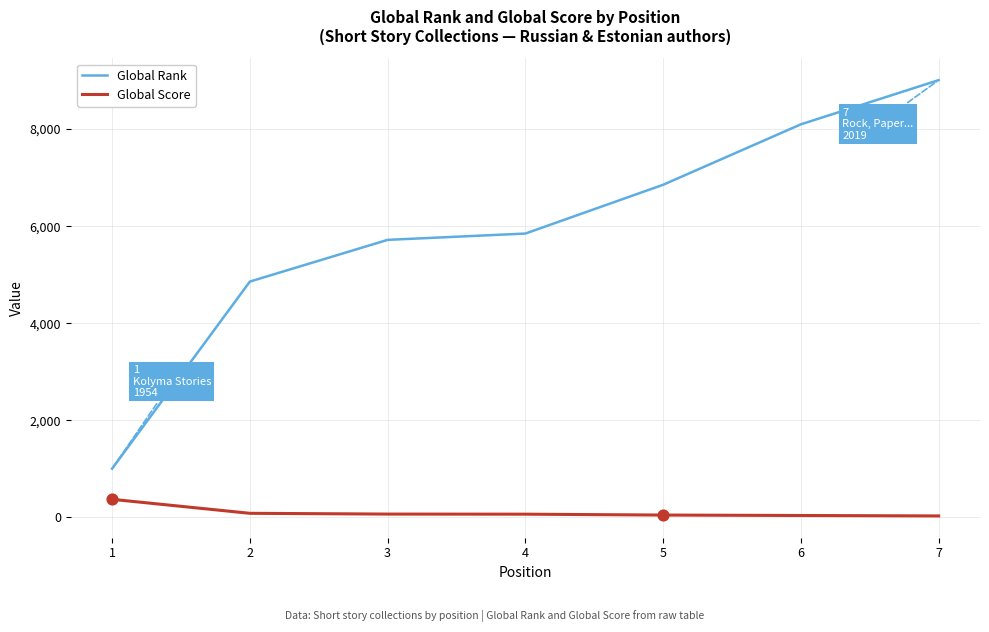

Which series changed the most between 4 and 7?

Global Rank